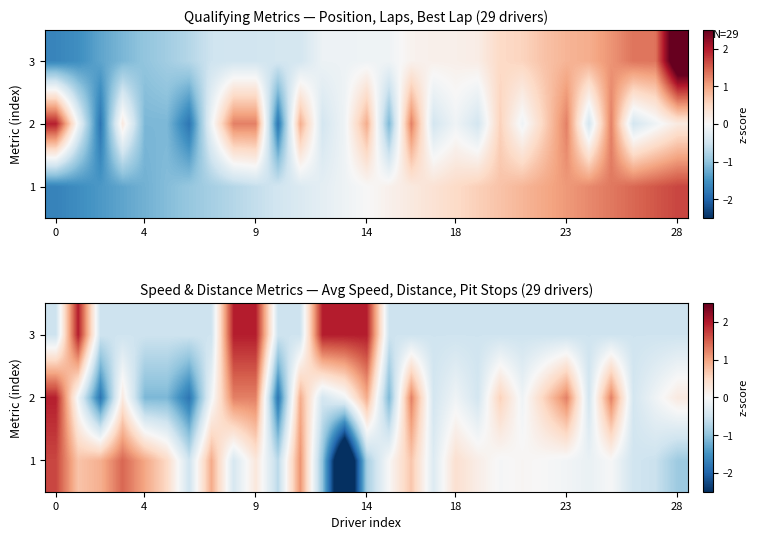

Is it true that 2 equals 1.3 at 23?

True